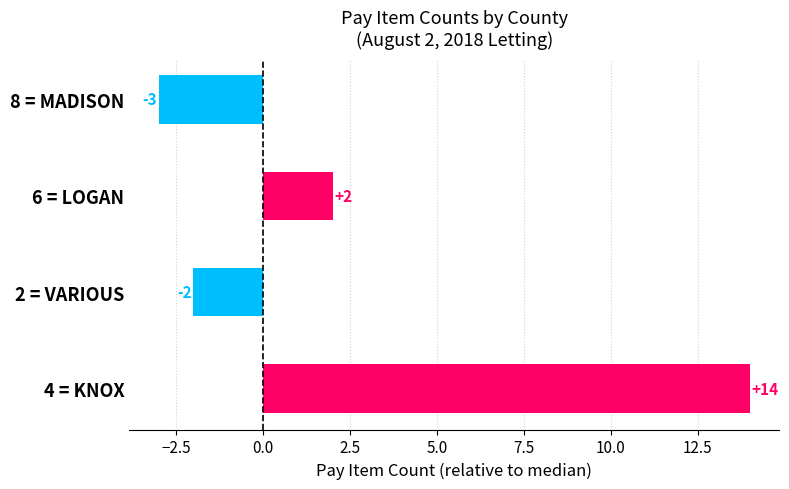

Reading top to bottom, what are all the values shown in this chart?

-3	2	-2	14